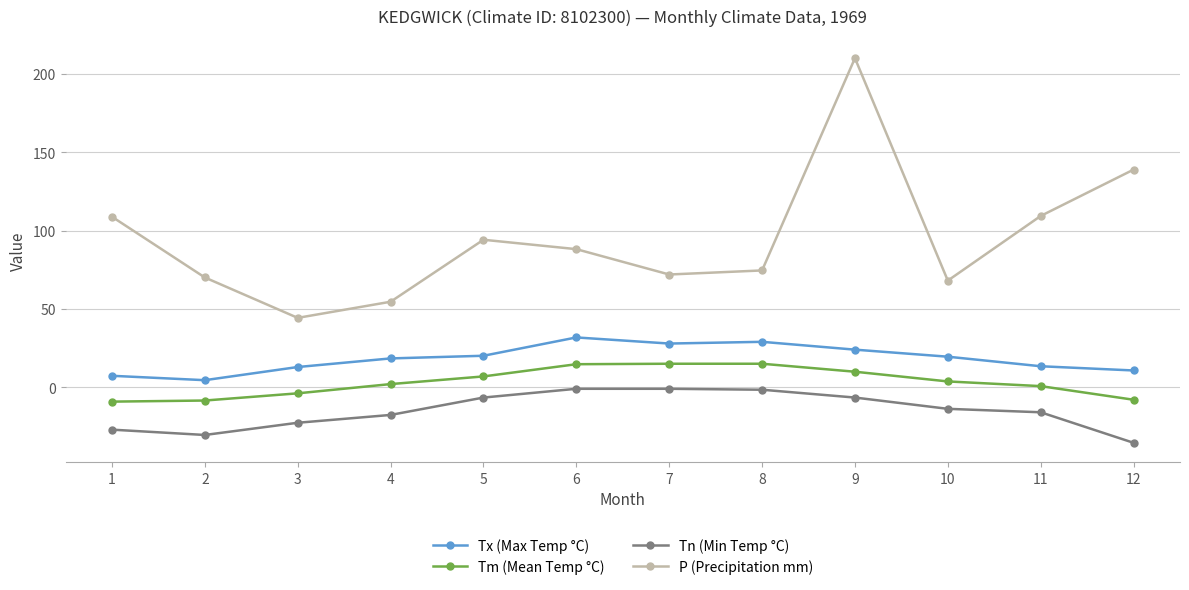

What is the difference between the maximum and minimum values in the Tm (Mean Temp °C) series?

24.2